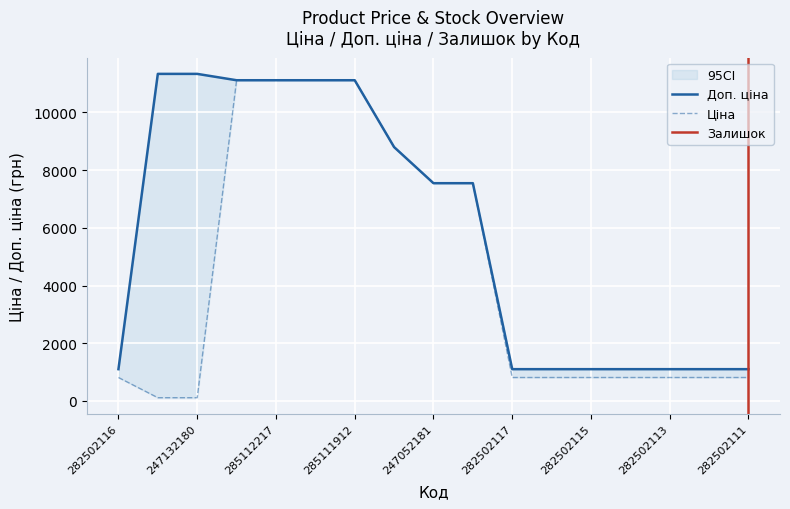

Reading left to right, what are all the values shown in this chart?

Ціна: 282502116=813.0	247132181=113.3	247132180=113.3	285112220=11113.6	285112217=11113.6	285111961=11113.6	285111912=11113.6	248922198=8797.6	247052181=7545.9	247052180=7545.9	282502117=813.0	282502110=813.0	282502115=813.0	282502114=813.0	282502113=813.0	282502112=813.0	282502111=813.0
Доп. ціна: 282502116=1101.8	247132181=11334.0	247132180=11334.0	285112220=11113.6	285112217=11113.6	285111961=11113.6	285111912=11113.6	248922198=8797.6	247052181=7545.9	247052180=7545.9	282502117=1101.8	282502110=1101.8	282502115=1101.8	282502114=1101.8	282502113=1101.8	282502112=1101.8	282502111=1101.8